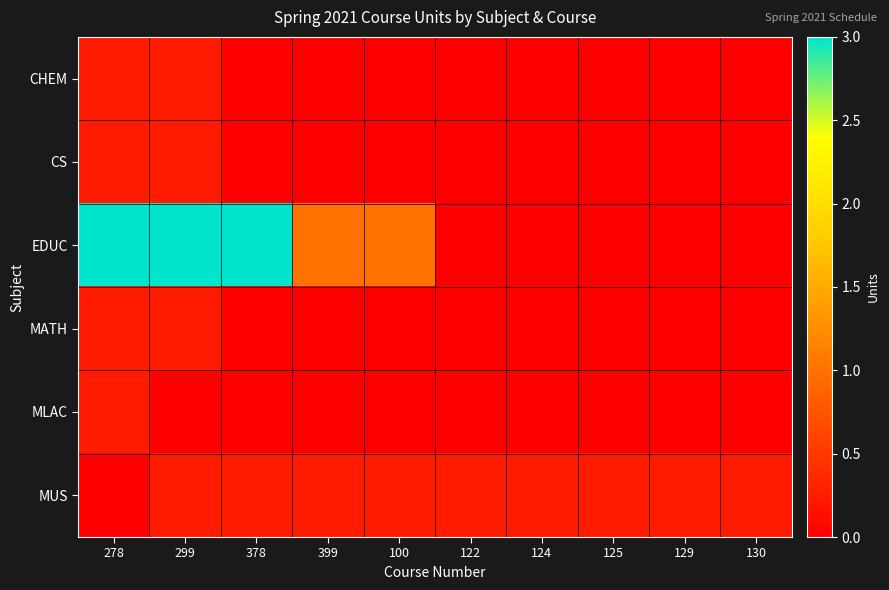

Which series has the largest total across all categories?

EDUC